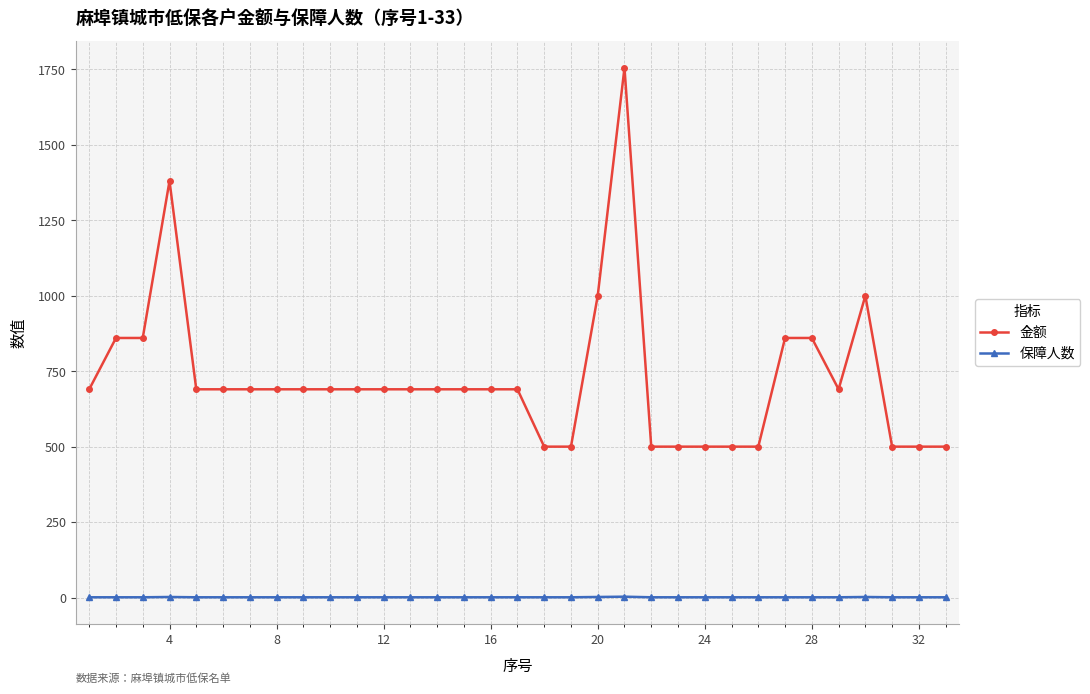

Which series has the largest total across all categories?

金额